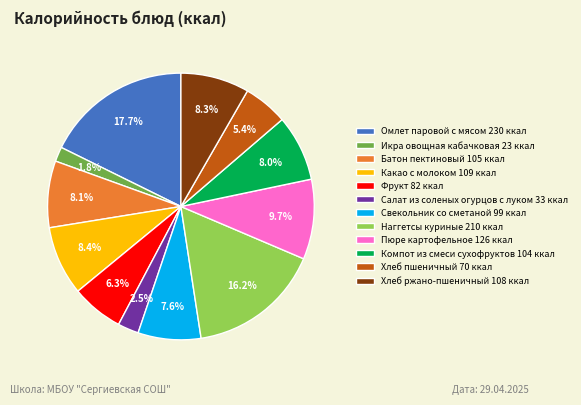

True or false: Компот из смеси сухофруктов accounts for 8% of the total.

True